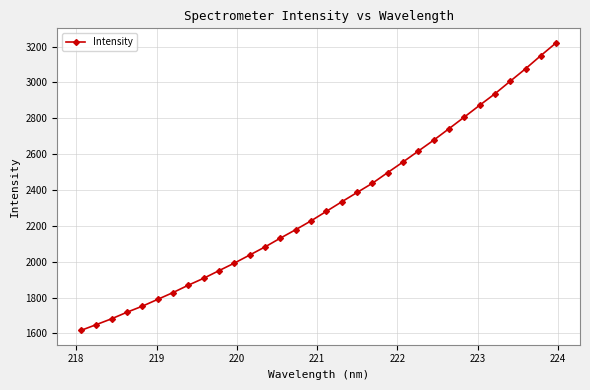

What is the average value?

2313.1